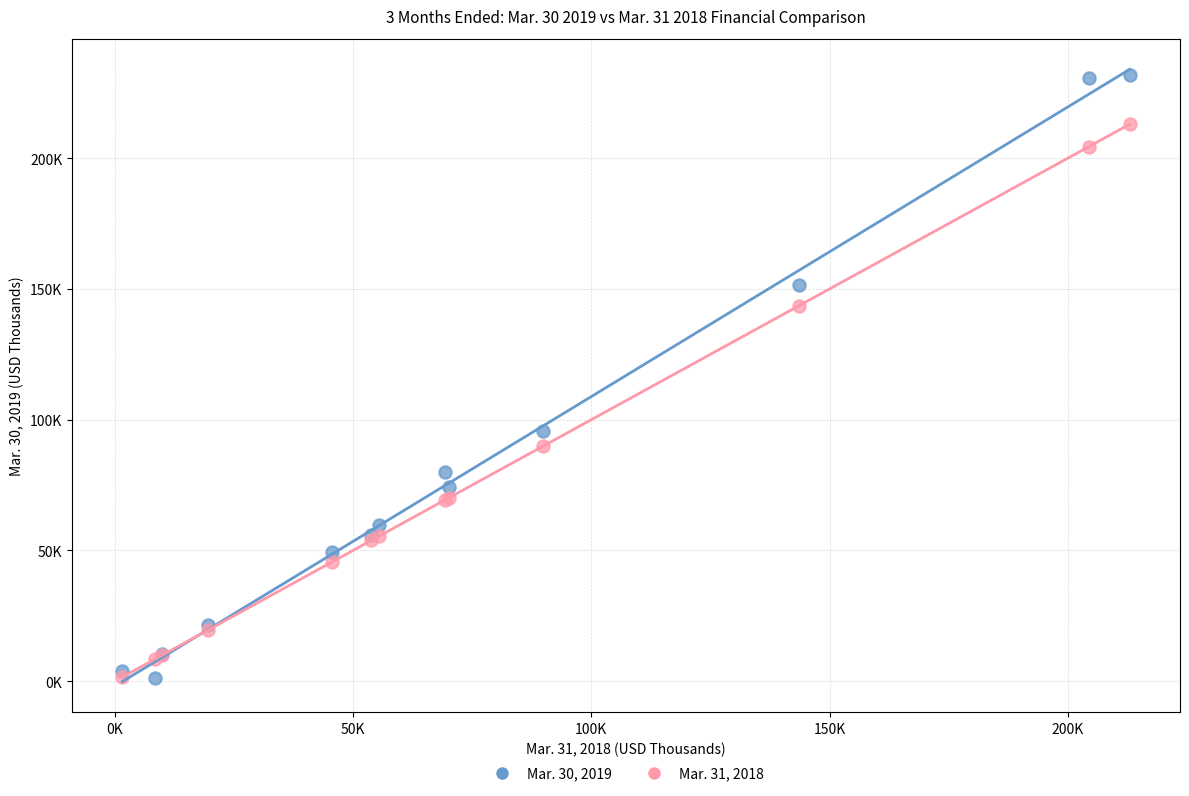

What are all the series names shown in the legend?

Mar. 30, 2019, Mar. 31, 2018